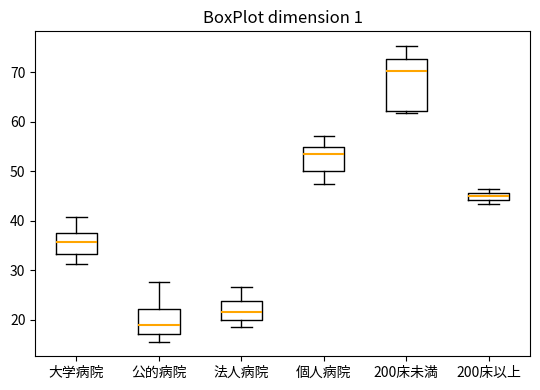

Which box has the highest median line?

200床未満